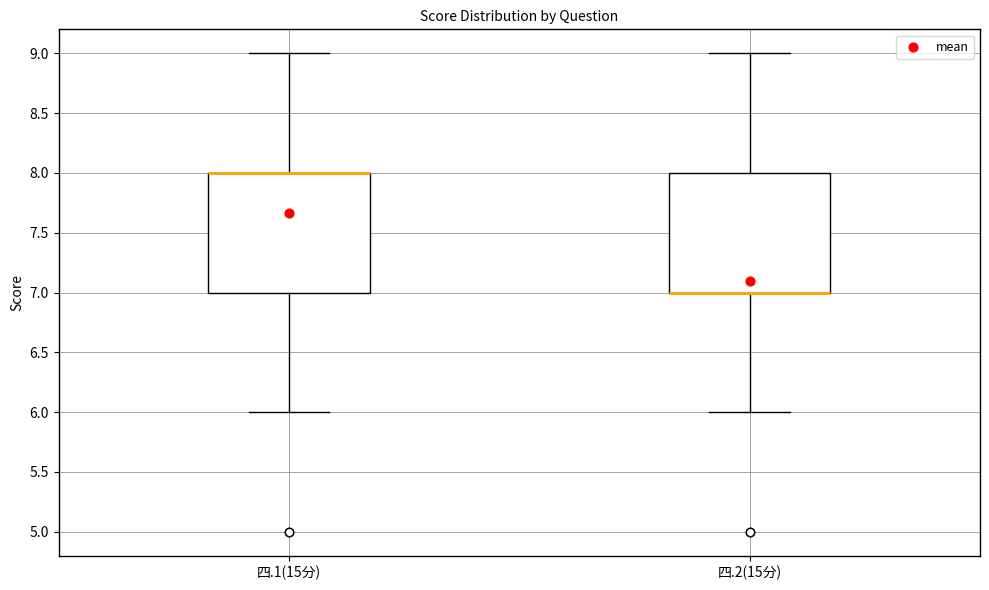

Where does the upper whisker of the box for 四.1(15分) end on the y-axis? The values are not printed on the chart, so give them approximately, as read against the axis.

9